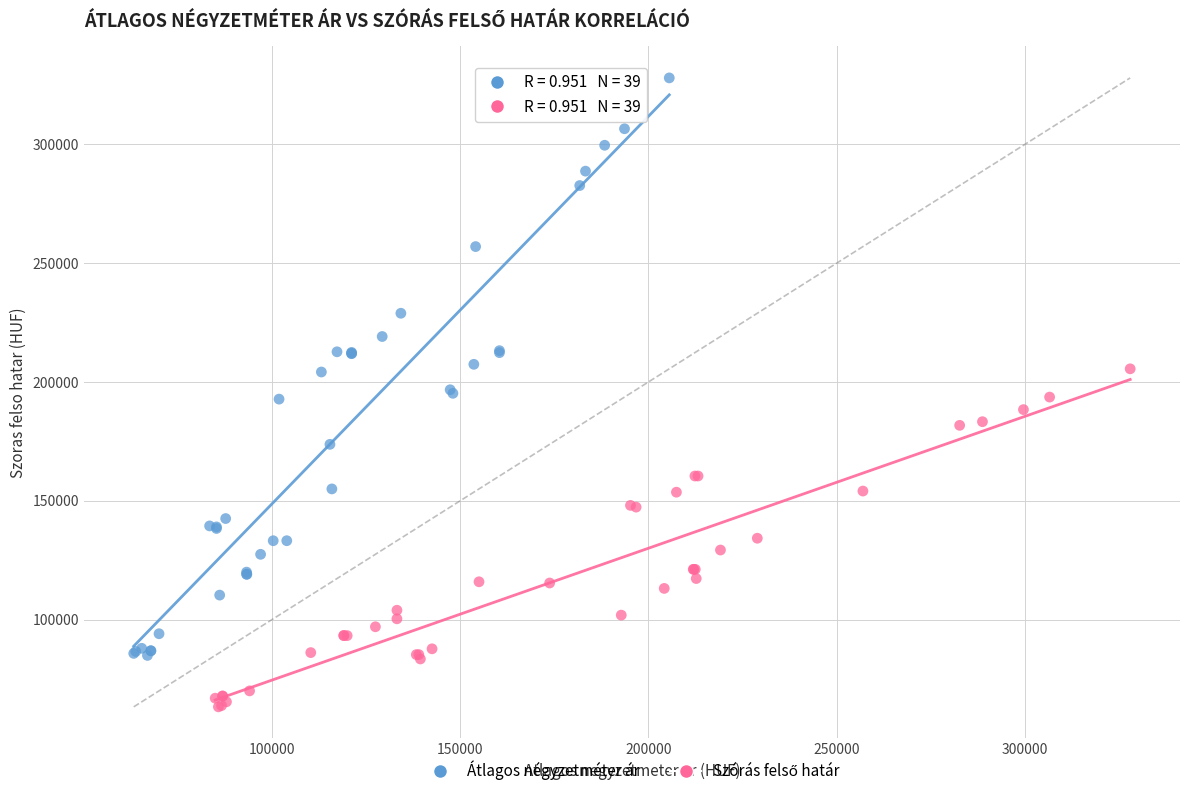

Which series contains the highest Y value?

Átlagos négyzetméter ár